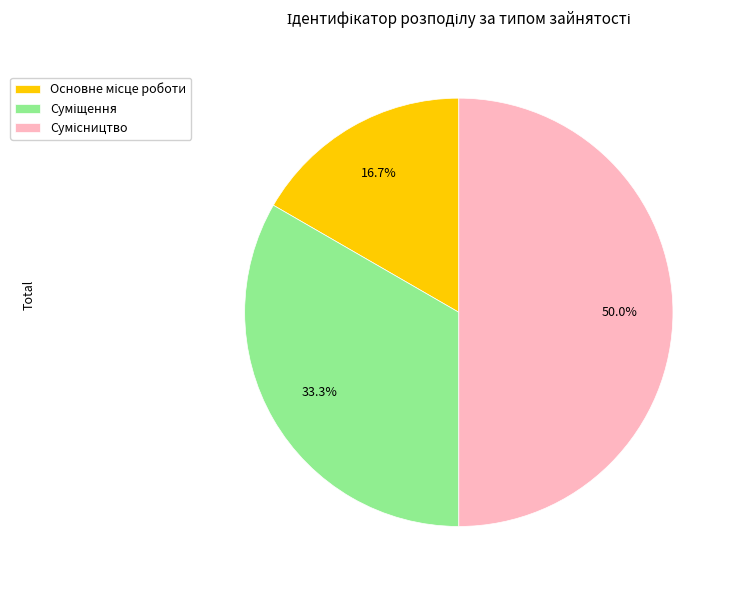

Does Основне місце роботи represent more than half of the total?

No